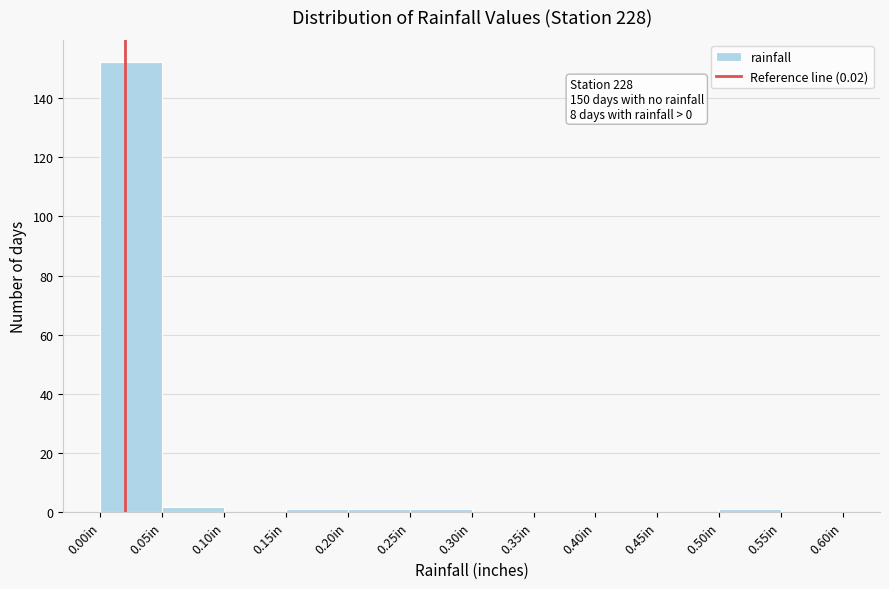

Over which range of the x-axis is the bar tallest?

0.00 to 0.05